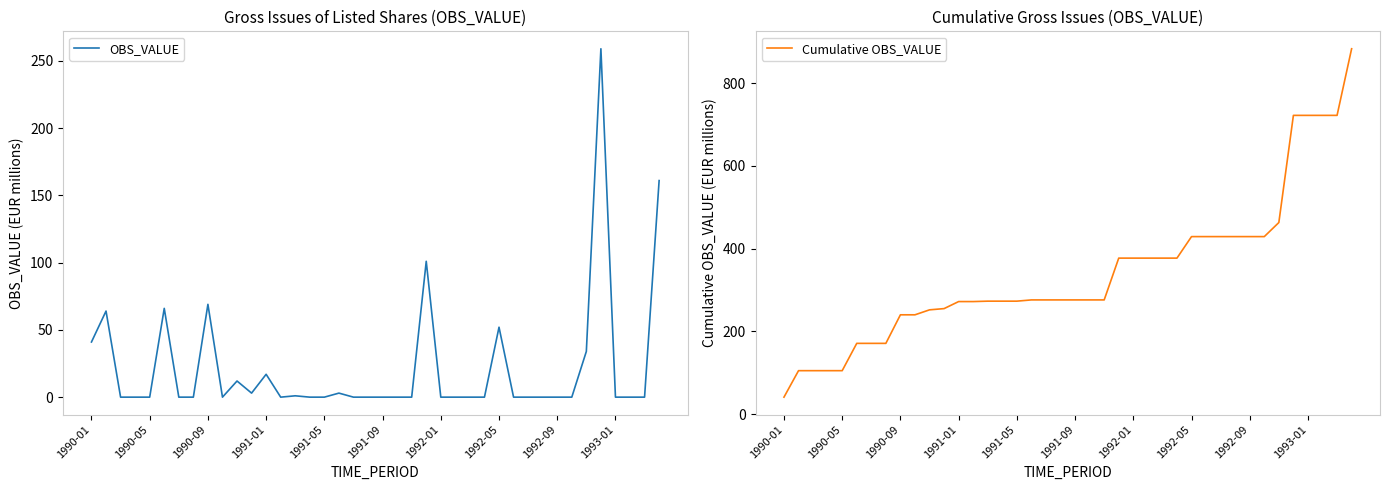

What is the sum of all Cumulative OBS_VALUE values?

13673